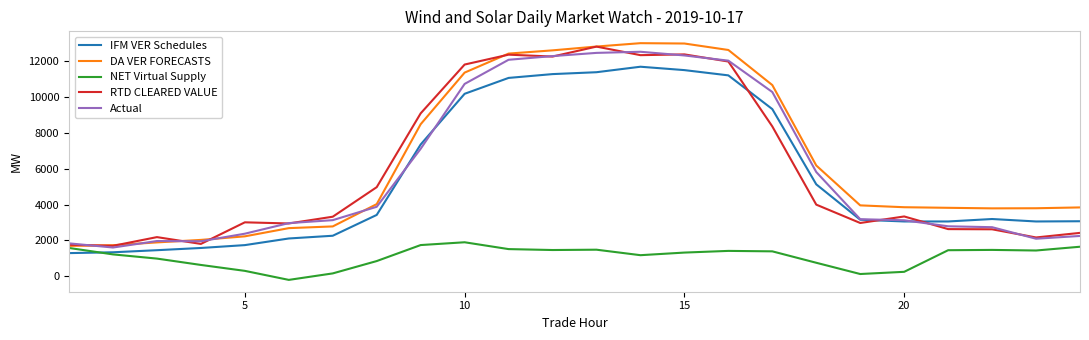

Which series has the widest spread of values?

DA VER FORECASTS